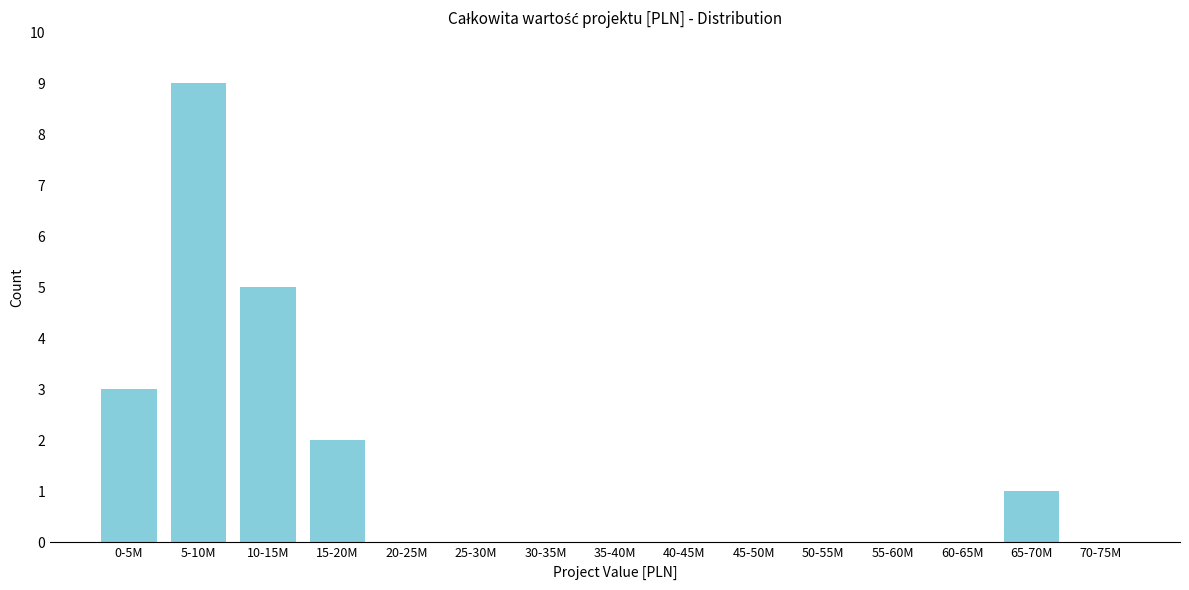

Reading left to right, extract all data points from this chart.

0-5M=3	5-10M=9	10-15M=5	15-20M=2	20-25M=0	25-30M=0	30-35M=0	35-40M=0	40-45M=0	45-50M=0	50-55M=0	55-60M=0	60-65M=0	65-70M=1	70-75M=0